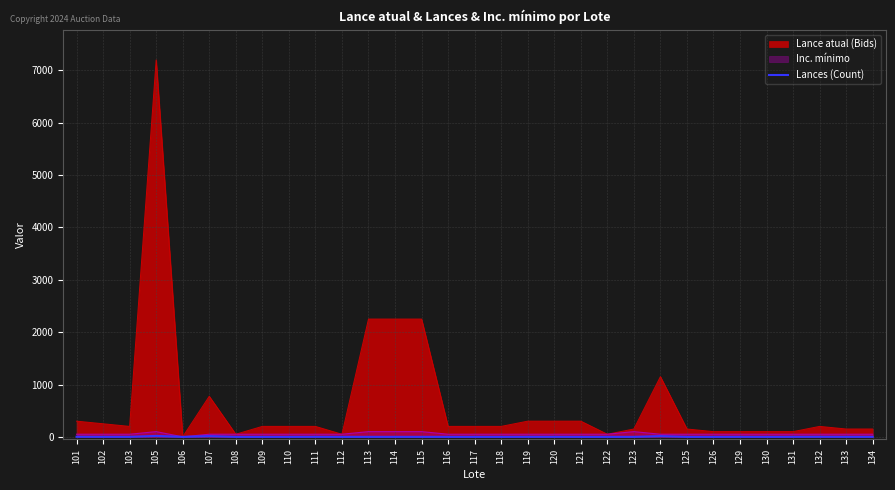

True or false: the data has more than 2 interior local peaks.

True